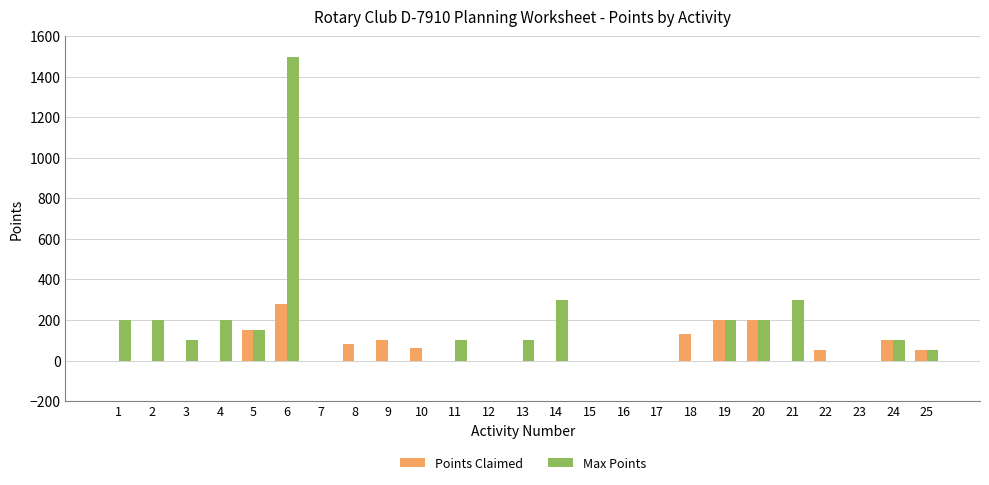

The value of Points Claimed at 19 is 200.0. True or false?

True